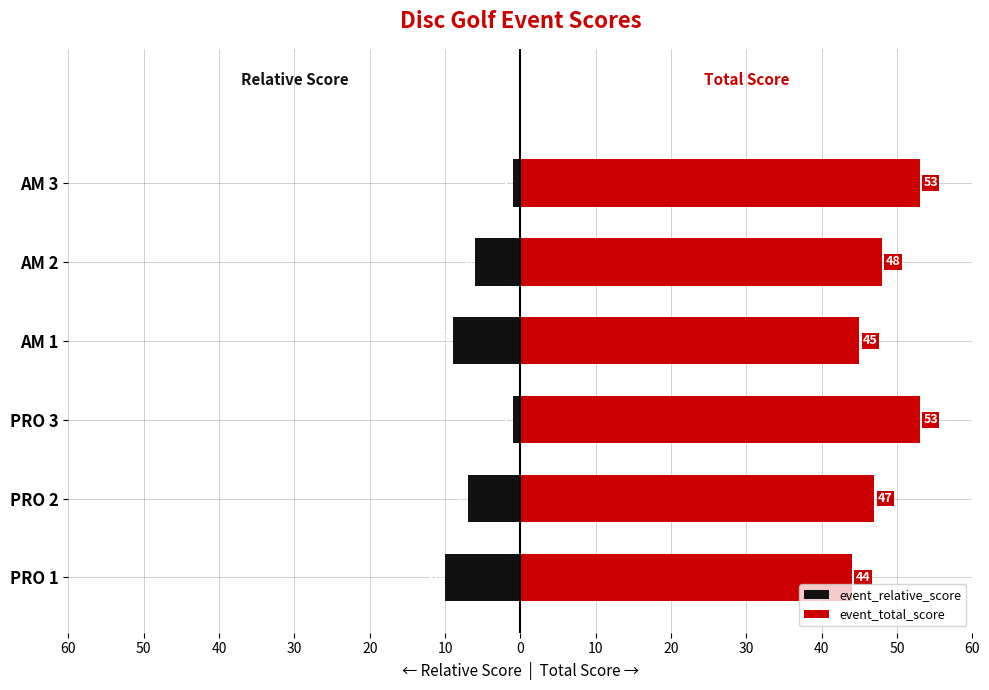

Rank the series at PRO 2 from lowest to highest value.

event_relative_score, event_total_score